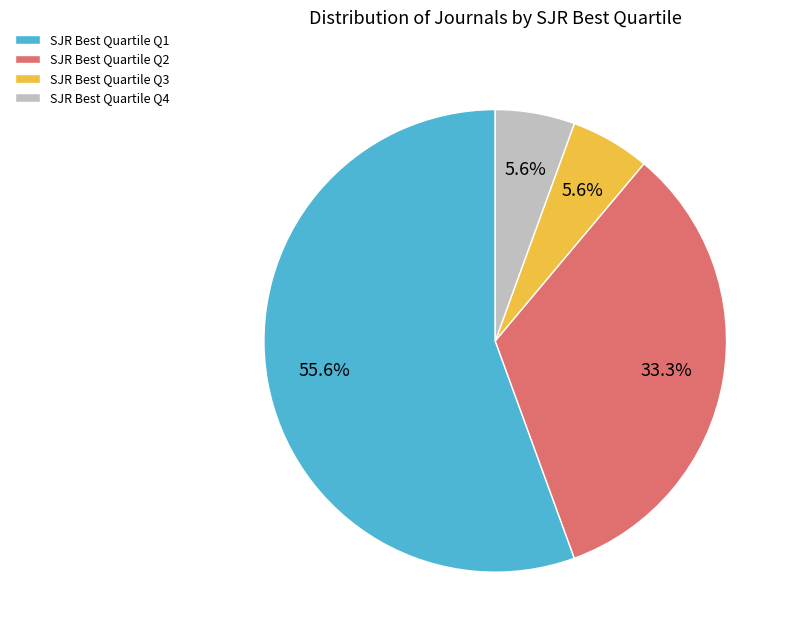

What is the total percentage of SJR Best Quartile Q2 and SJR Best Quartile Q3?

38.9%